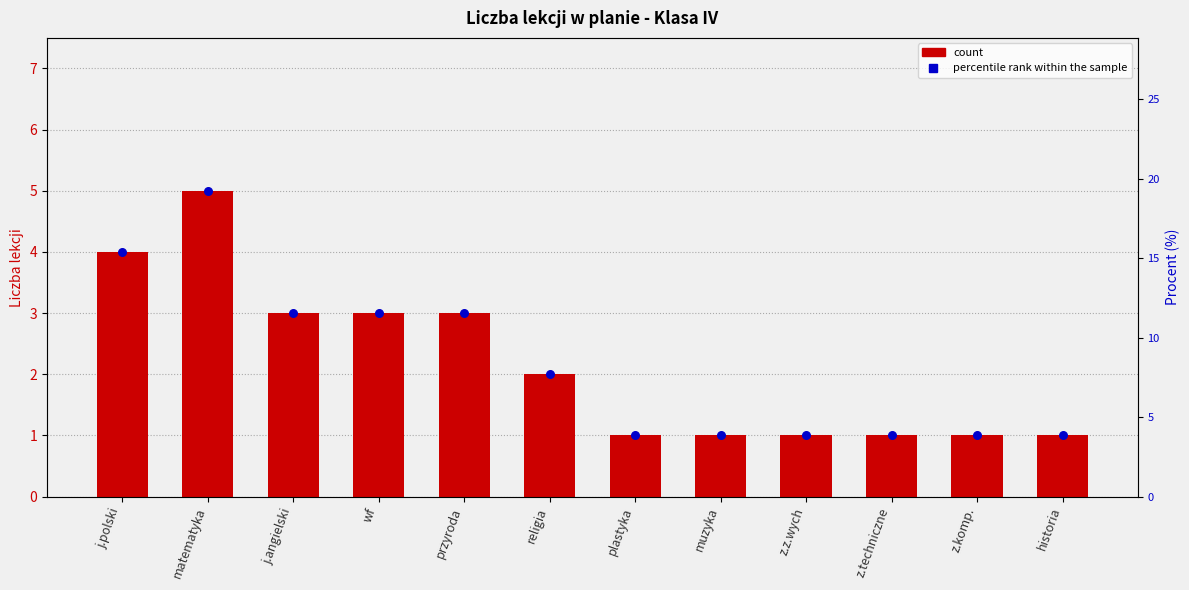

Which series has the largest Y range (max minus min)?

percentile rank within the sample